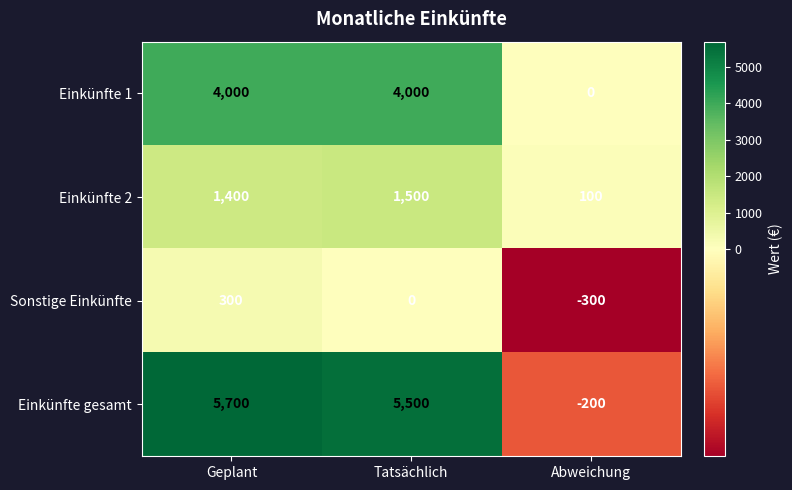

Which series has the largest total across all categories?

Einkünfte gesamt